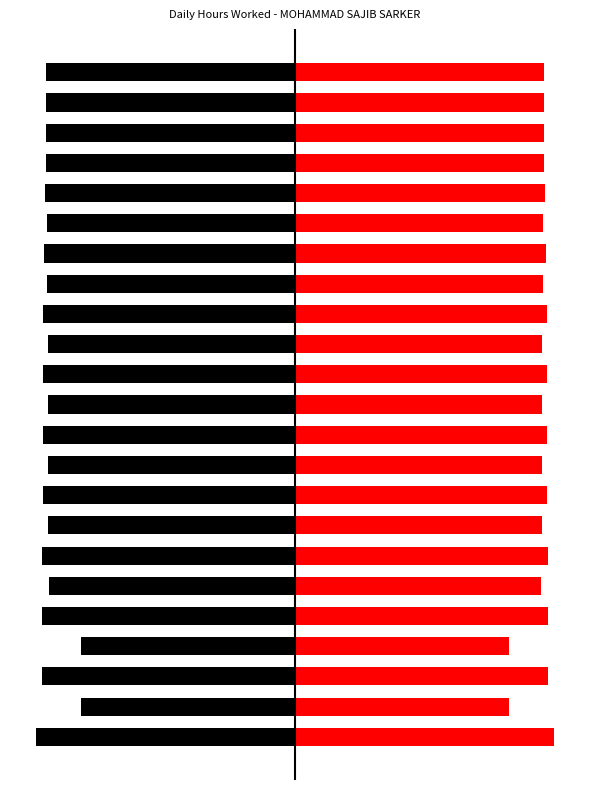

How many data points in Hours Worked (Right) are less than 11?

3